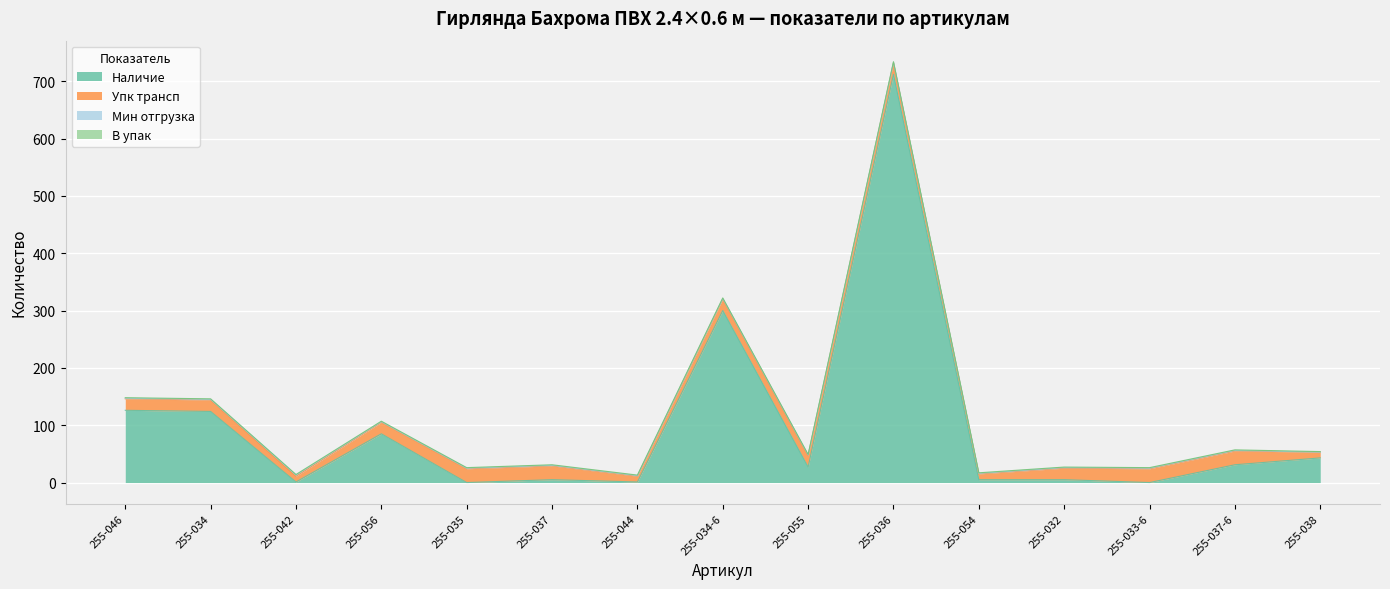

True or false: Мин отгрузка and Упк трансп intersect in this chart.

False